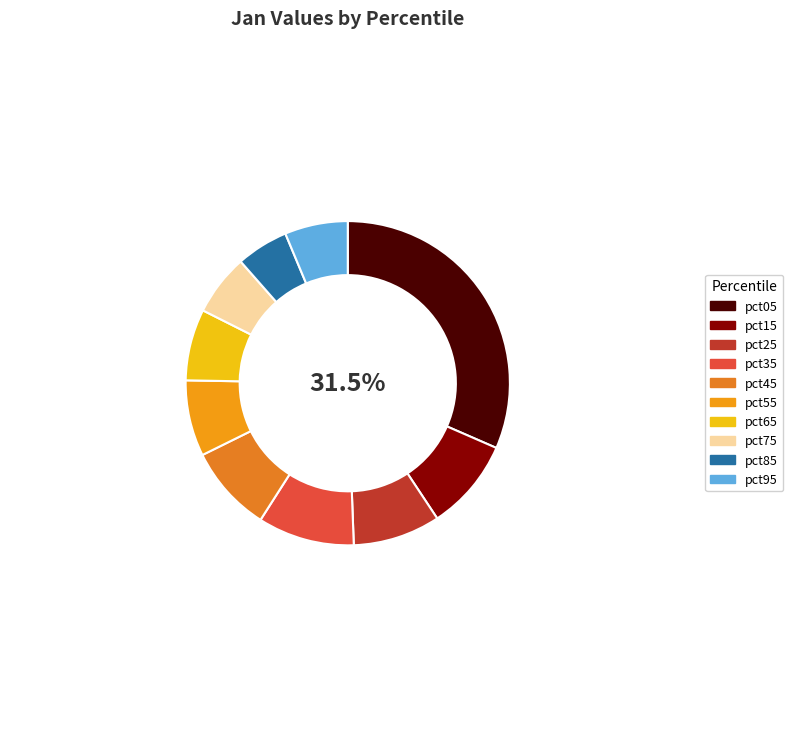

What is the largest slice in the pie chart?

pct05